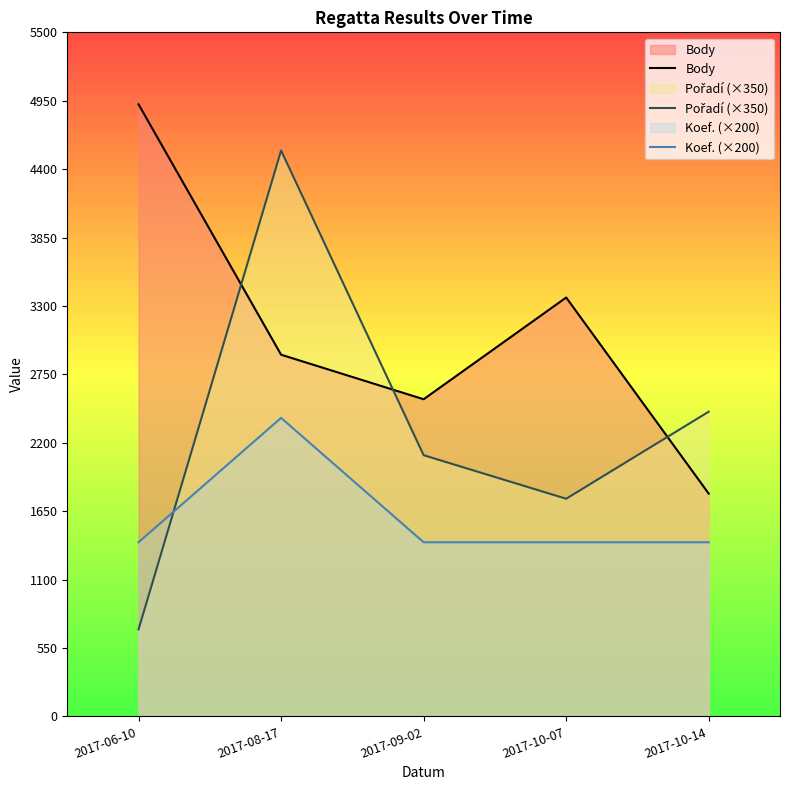

At which label is Pořadí (×350) closest to 2625?

2017-10-14